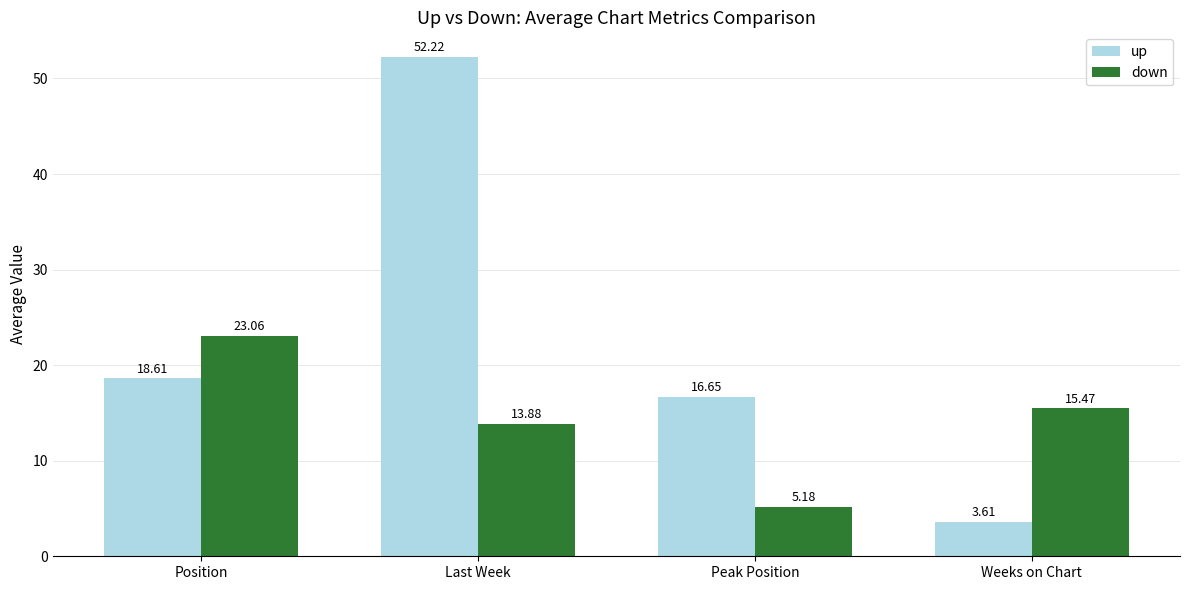

Is it true that down equals 15.5 at Weeks on Chart?

True